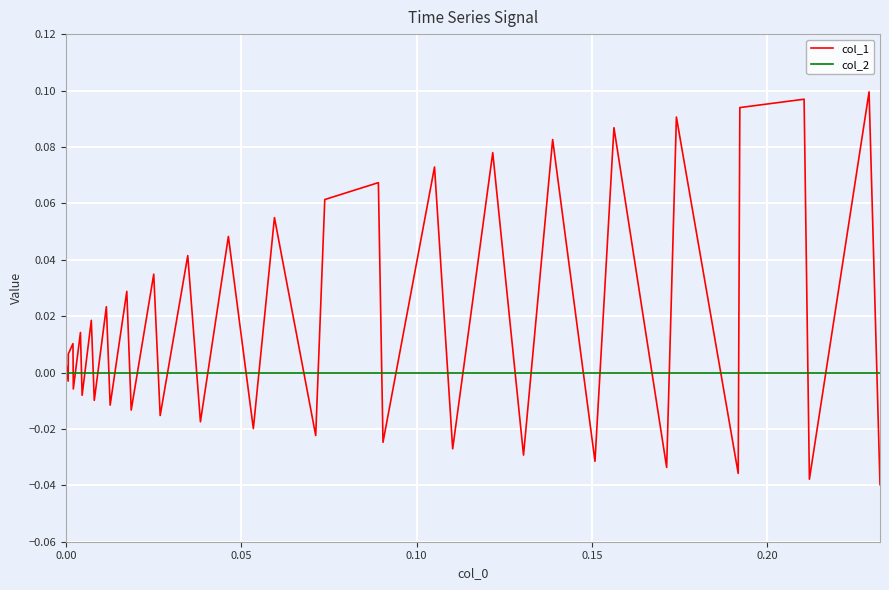

Which series has the largest range (max minus min)?

col_1